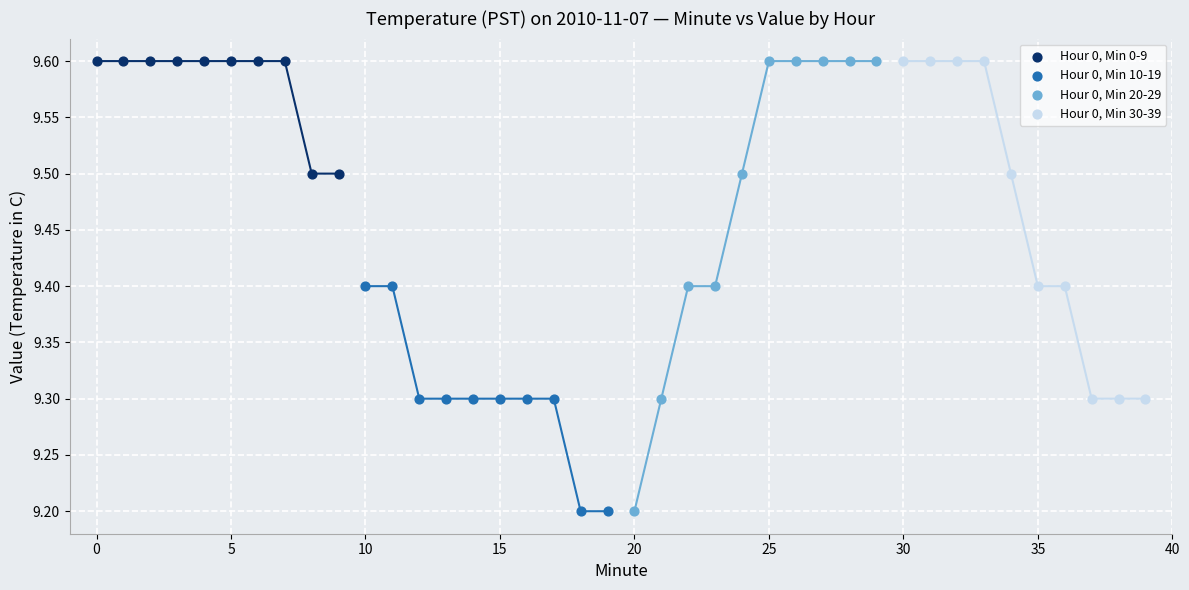

Which series has the widest spread of Y values?

Hour 0, Min 20-29